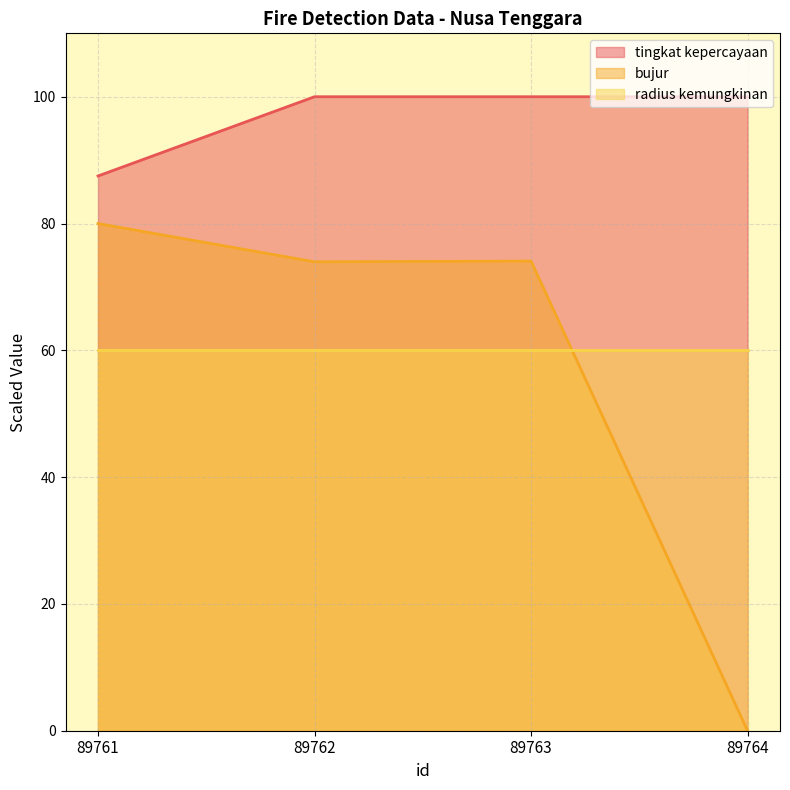

What is the maximum value shown in the chart?

100.0